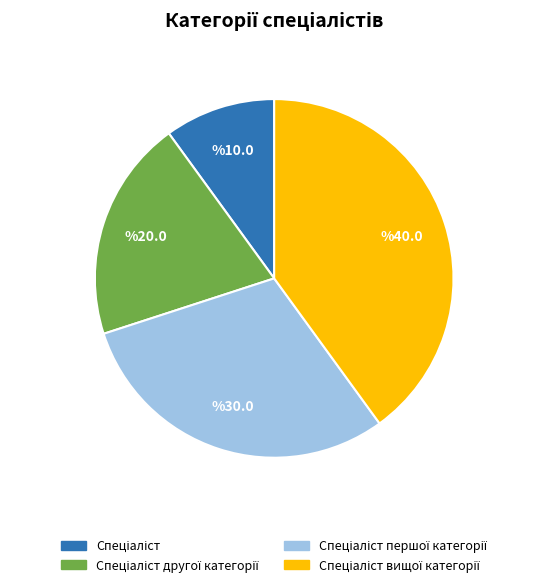

Does any single category account for the majority?

No